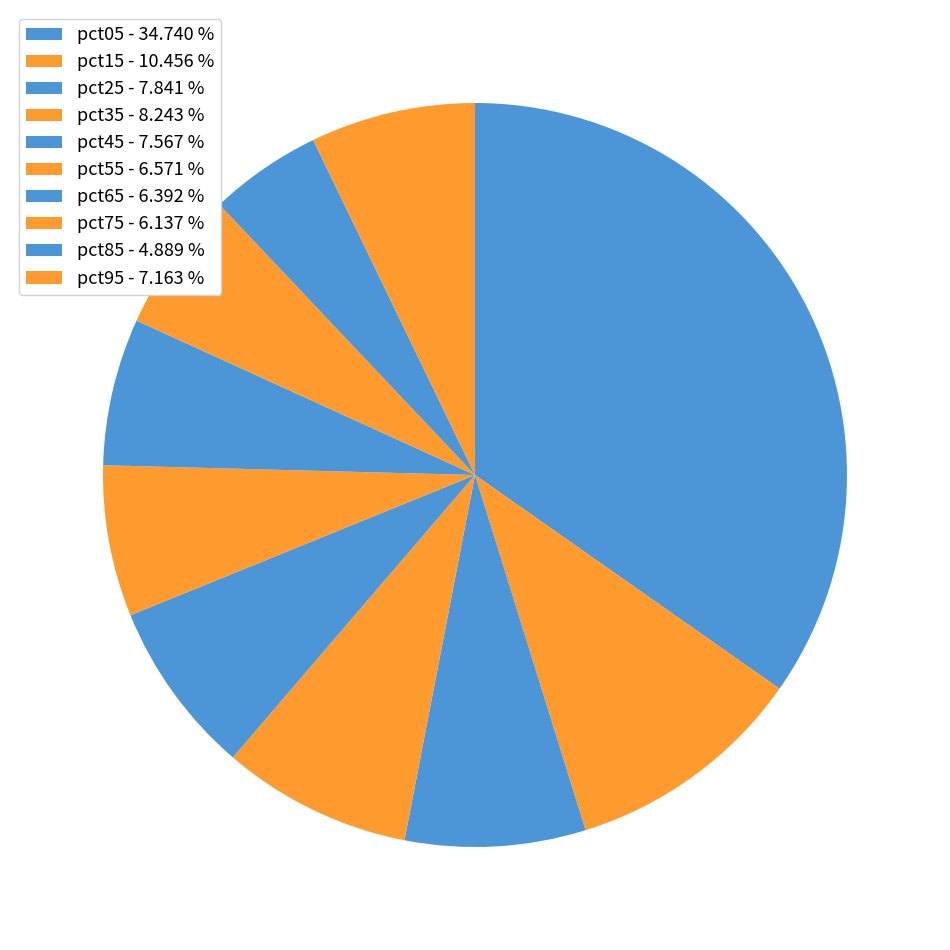

What is the largest slice in the pie chart?

pct05